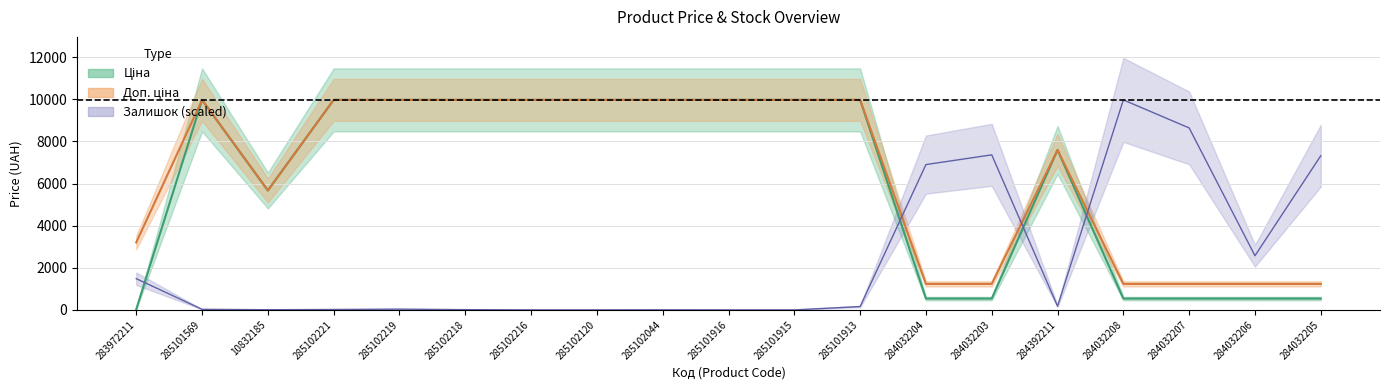

What position from the left is 284032203?

14